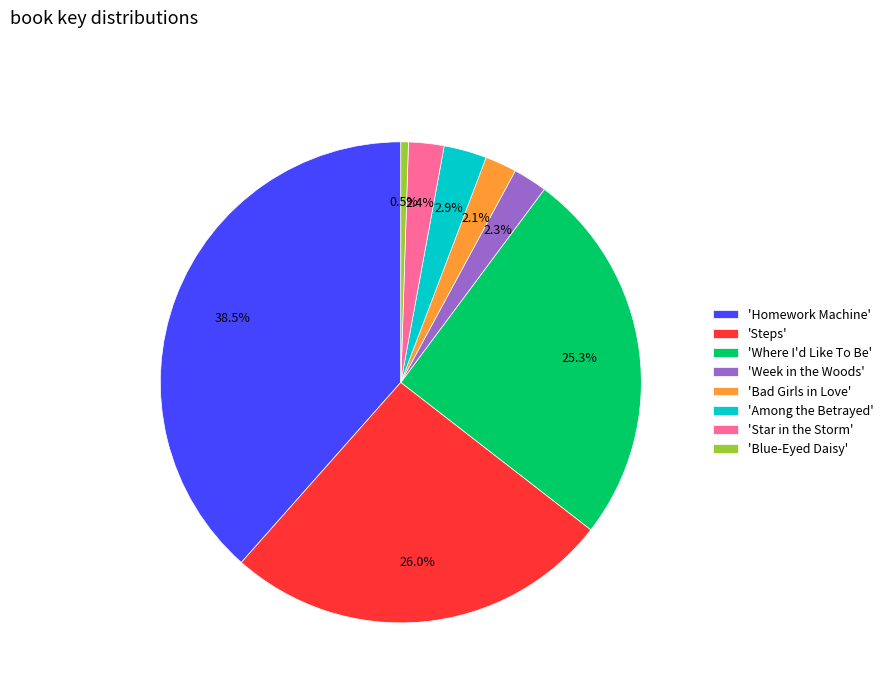

Which has a higher value, 'Where I'd Like To Be' or 'Week in the Woods'?

'Where I'd Like To Be'